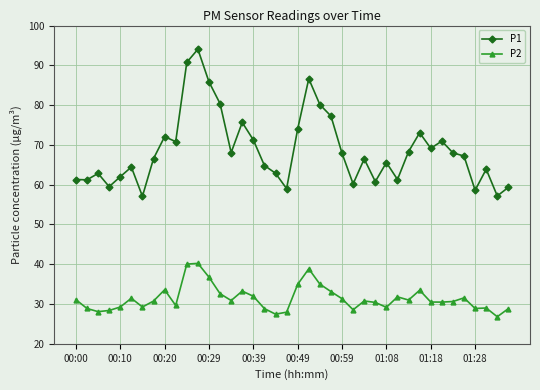

What are all the series names shown in the legend?

P1, P2